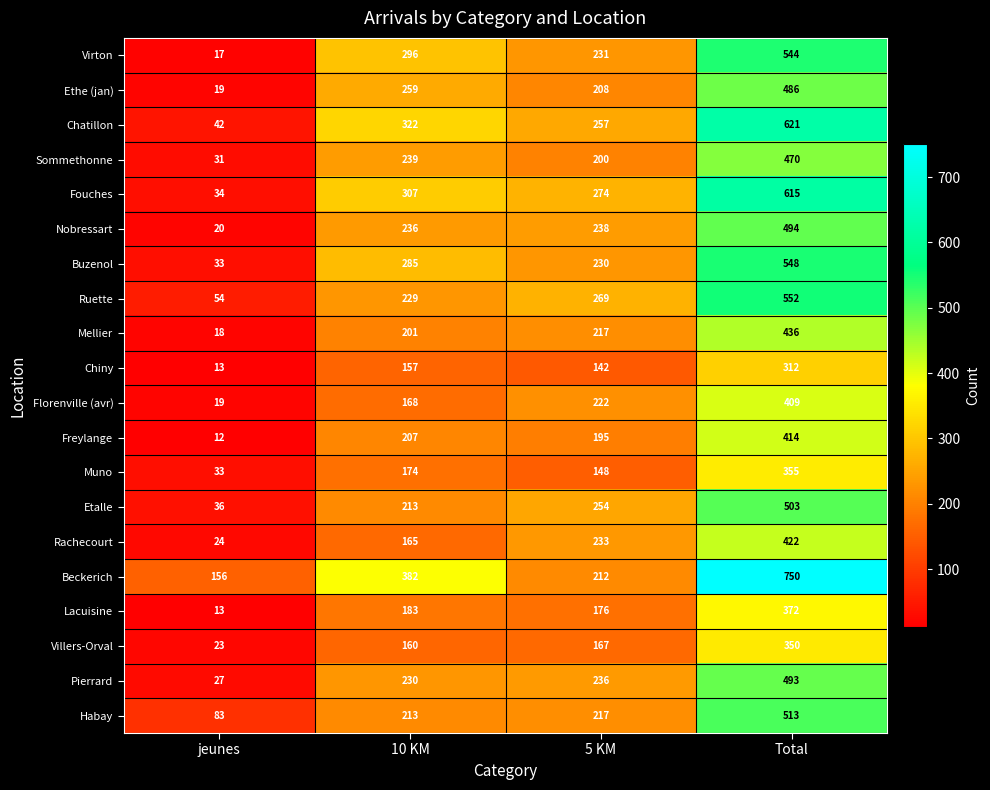

What is the sum of all Chatillon values?

1242